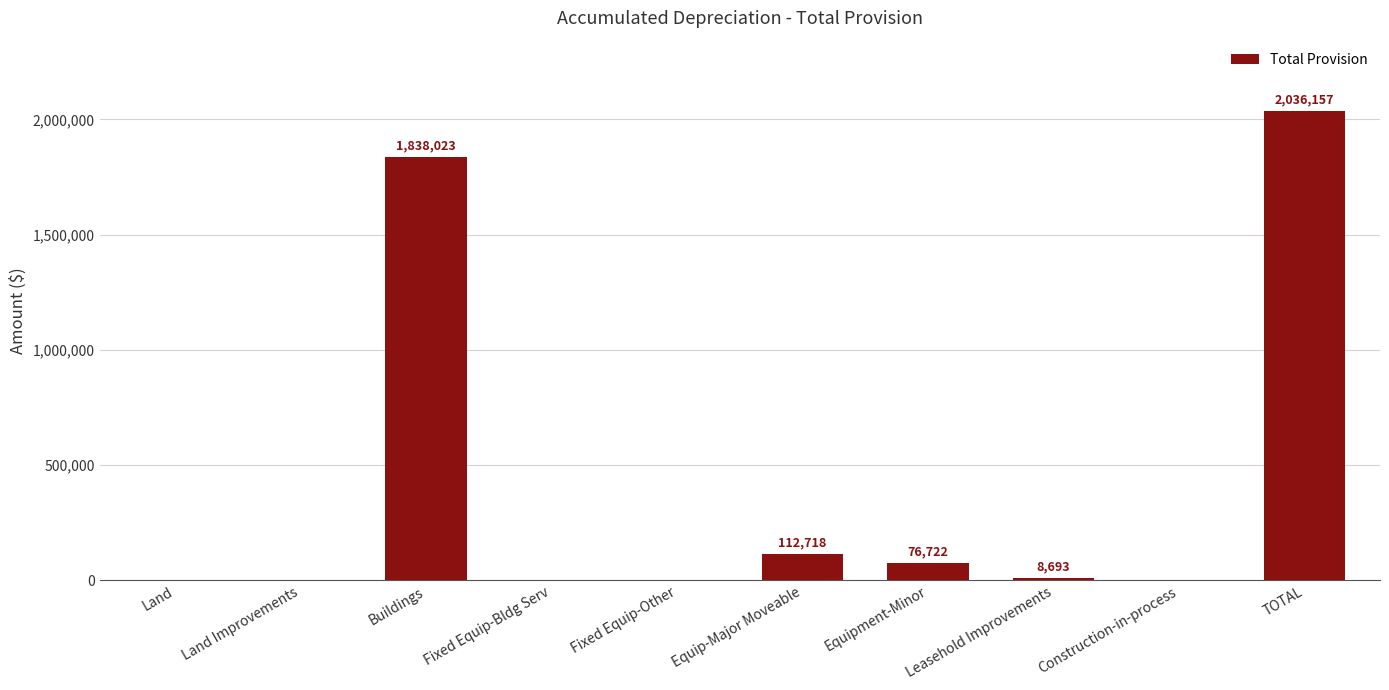

Are the bars grouped side by side (vs. stacked)?

No